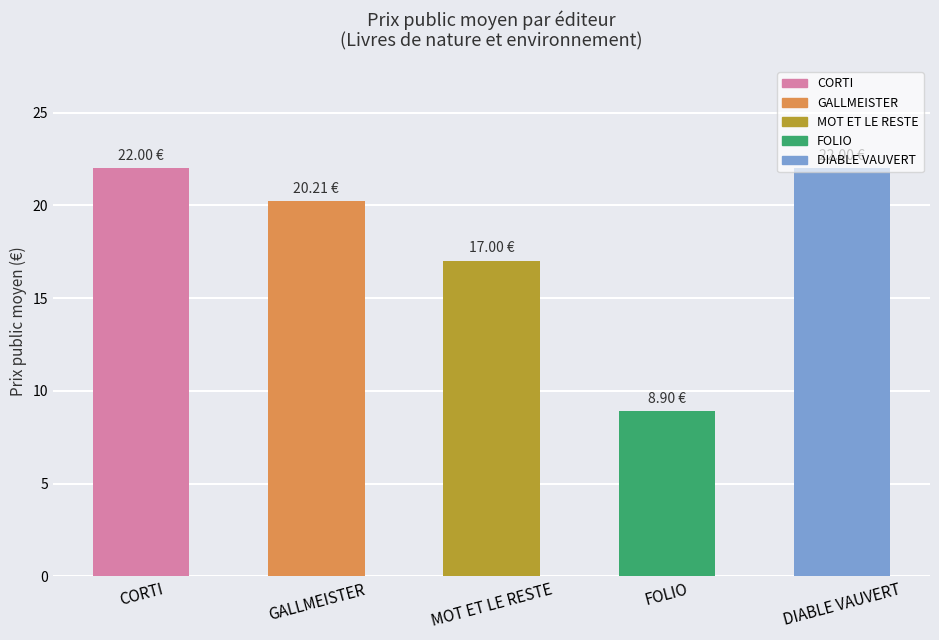

What is the maximum value shown in the chart?

22.0